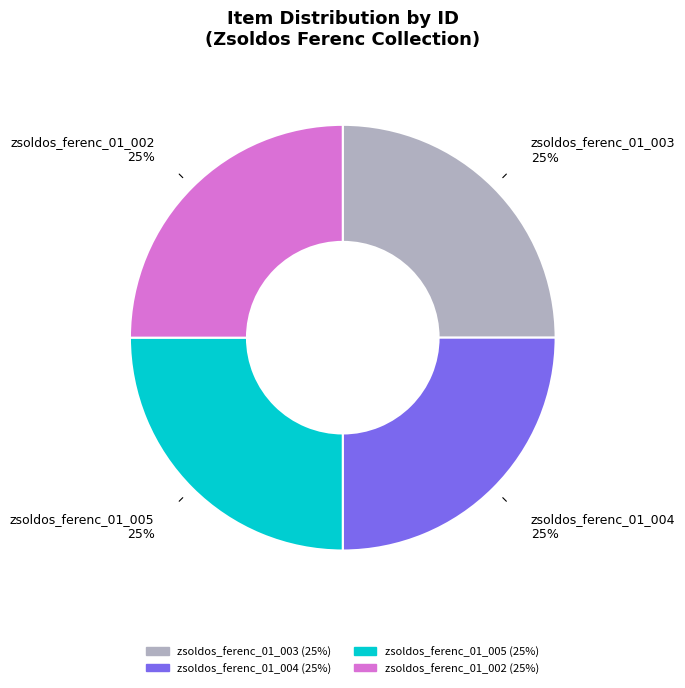

How many slices are in this pie chart?

4